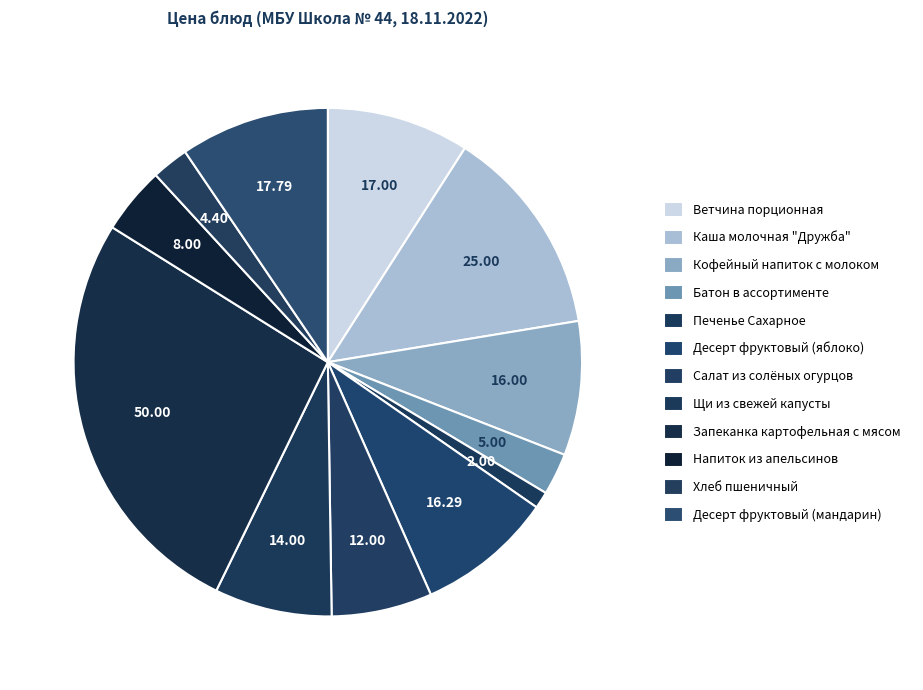

What is the total percentage of Салат из солёных огурцов and Щи из свежей капусты?

13.9%